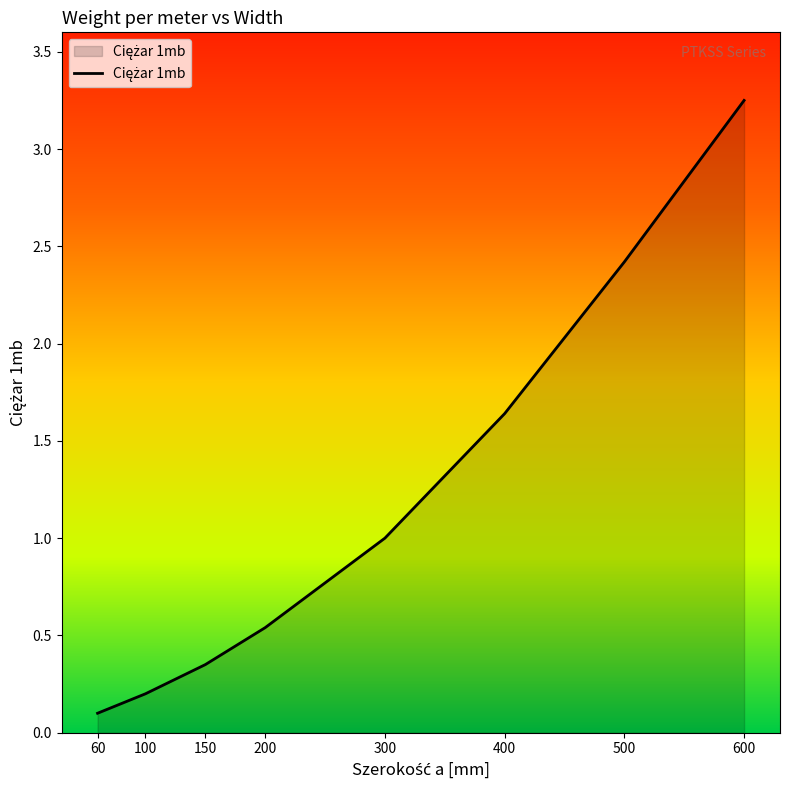

The chart shows a value of 1.0 at 300. True or false?

True